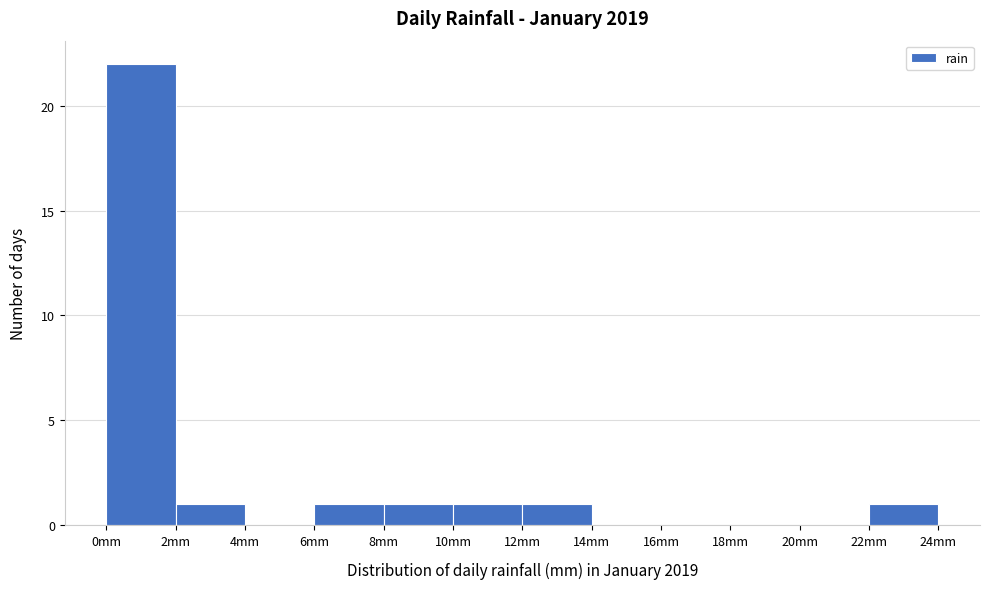

Over which range of the x-axis is the bar tallest?

0 to 2